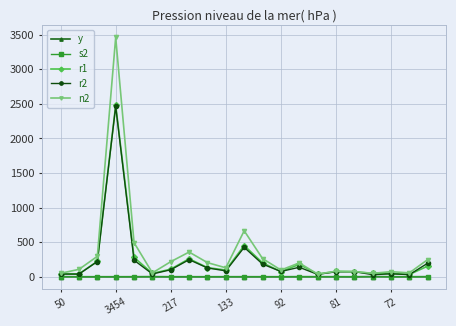

True or false: r1 has more than 0 interior local peaks.

True